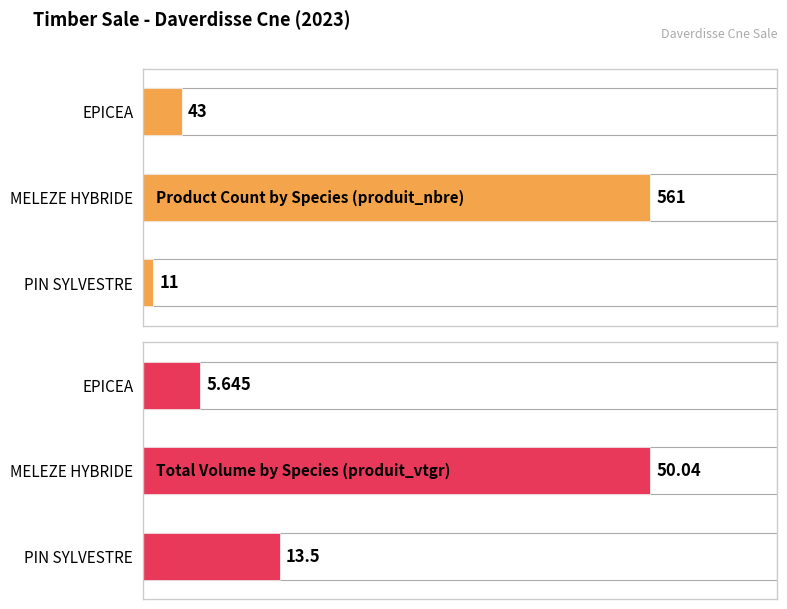

How many data points in Product Count by Species (produit_nbre) are above 43?

1